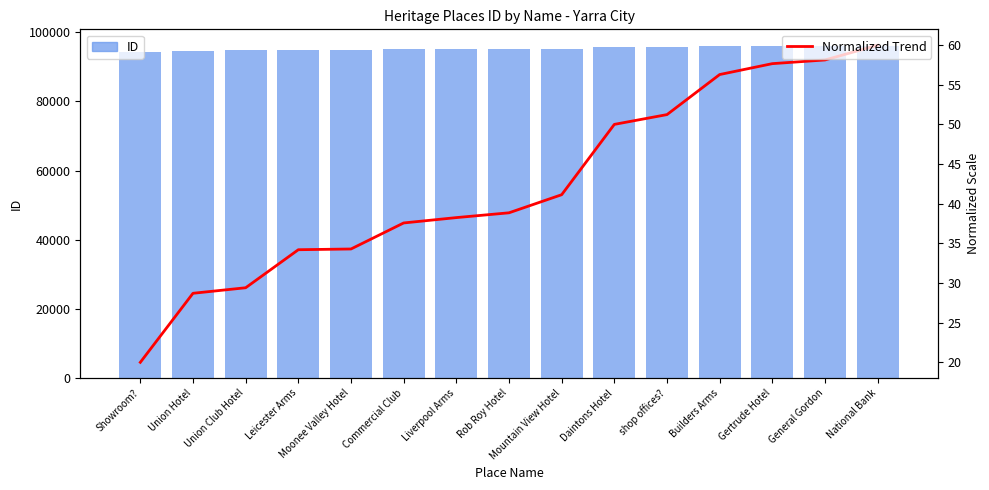

What is the sum of all ID values?

1429163